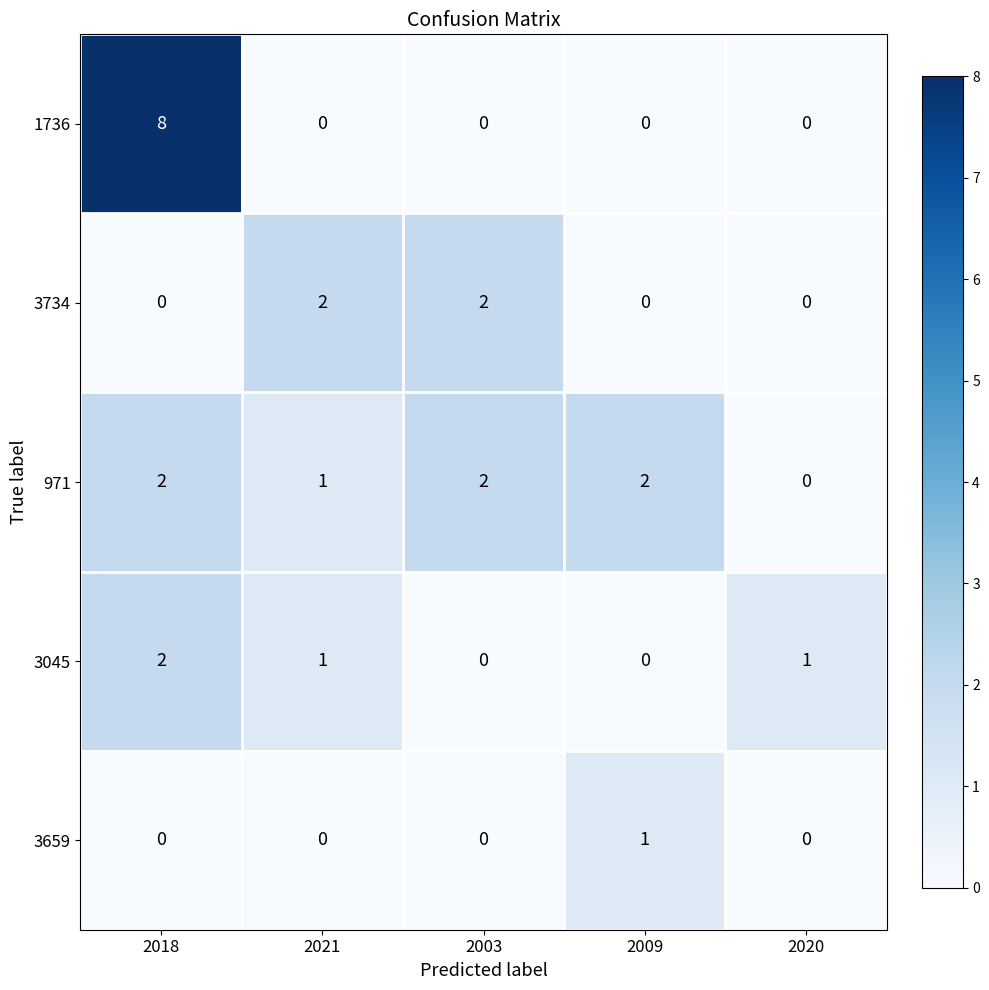

Is it true that 3045 equals 1 at 2003?

False